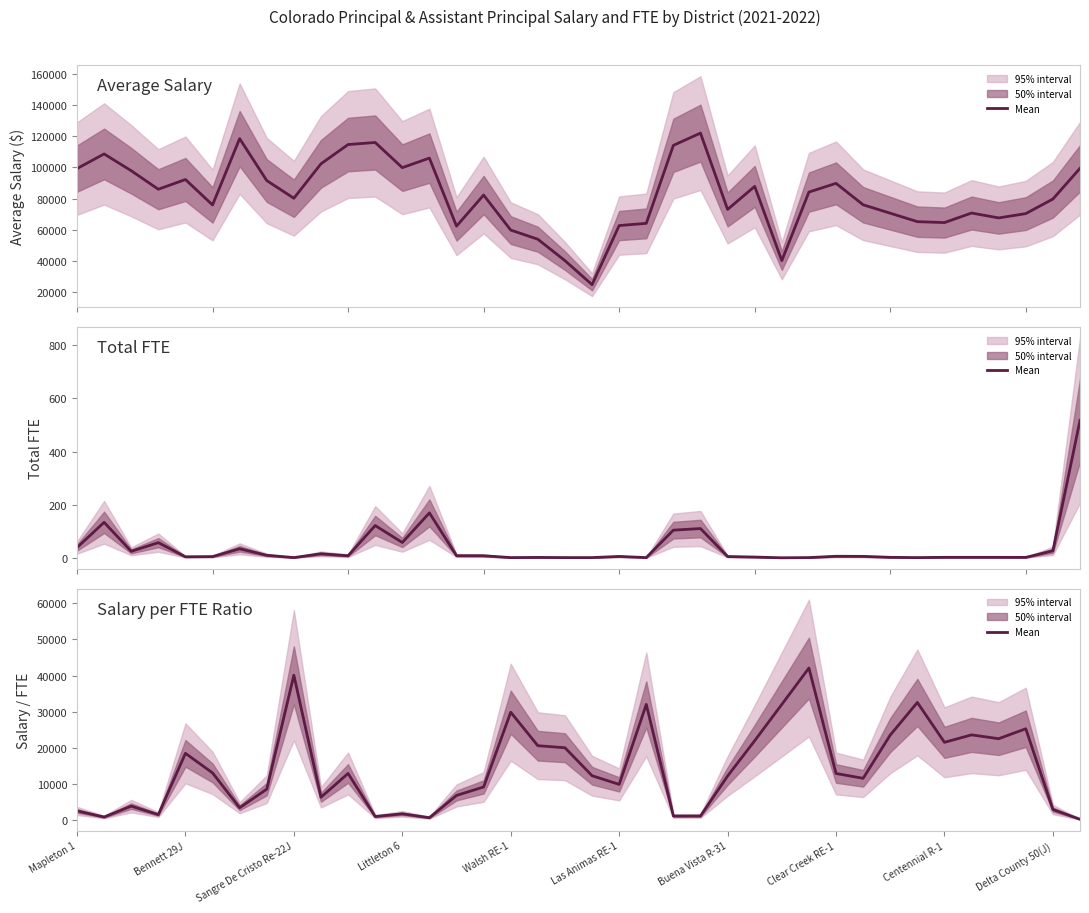

Between 11 and Littleton 6, which is larger?

Littleton 6